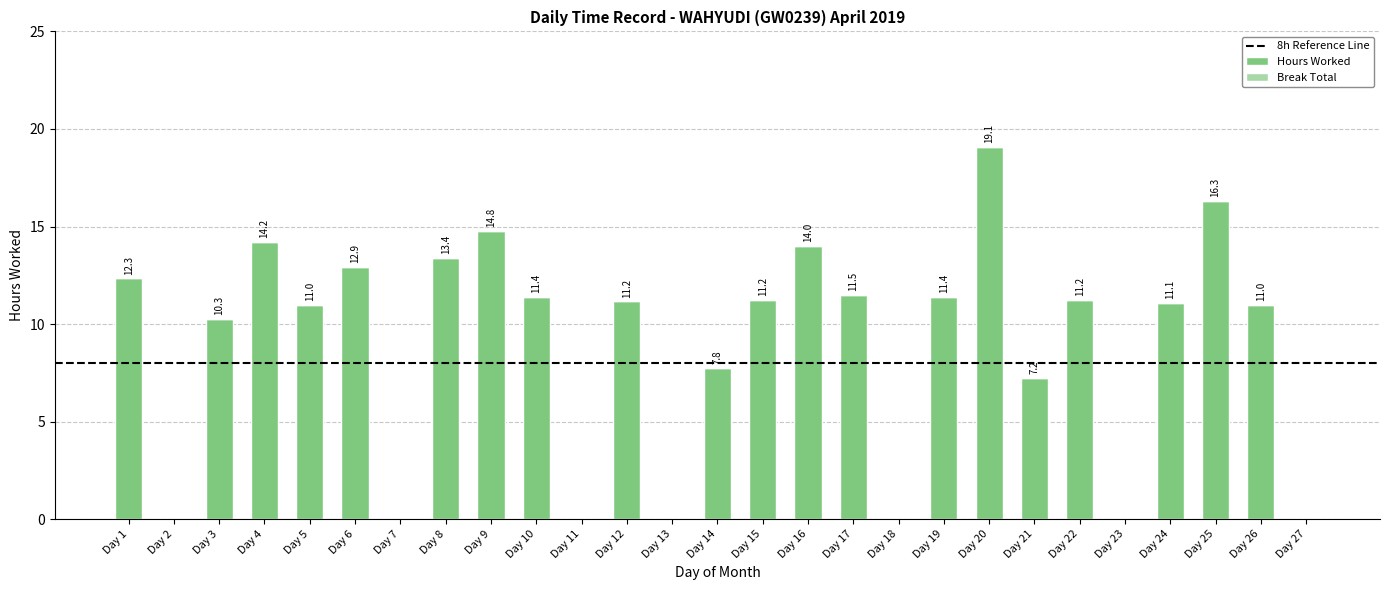

What is the sum of the values at Day 9 and Day 1?

27.1